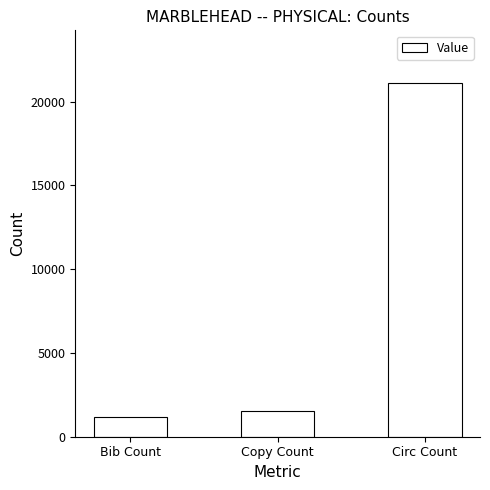

What is the label of the 2nd bar from the left?

Copy Count